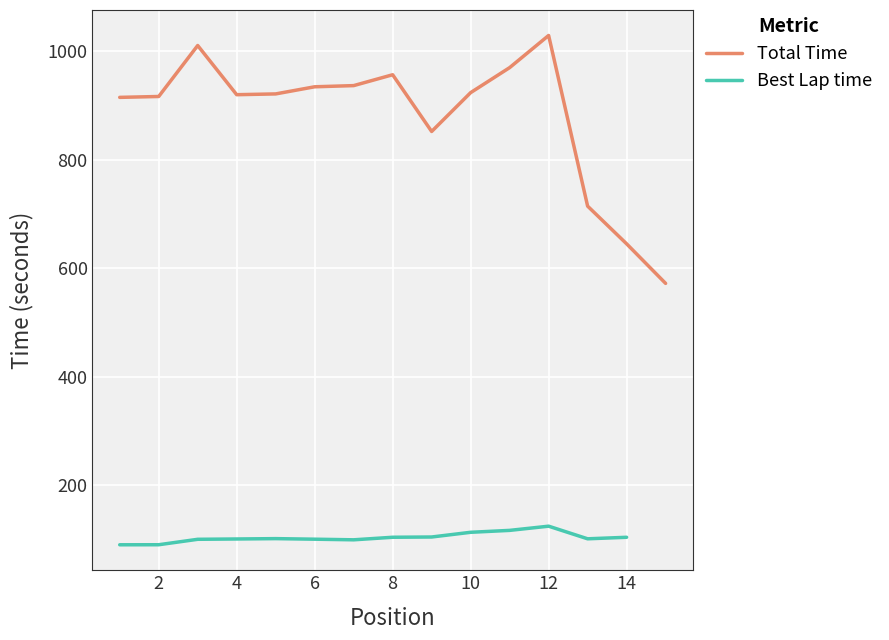

What is the minimum value for Total Time?

571.8